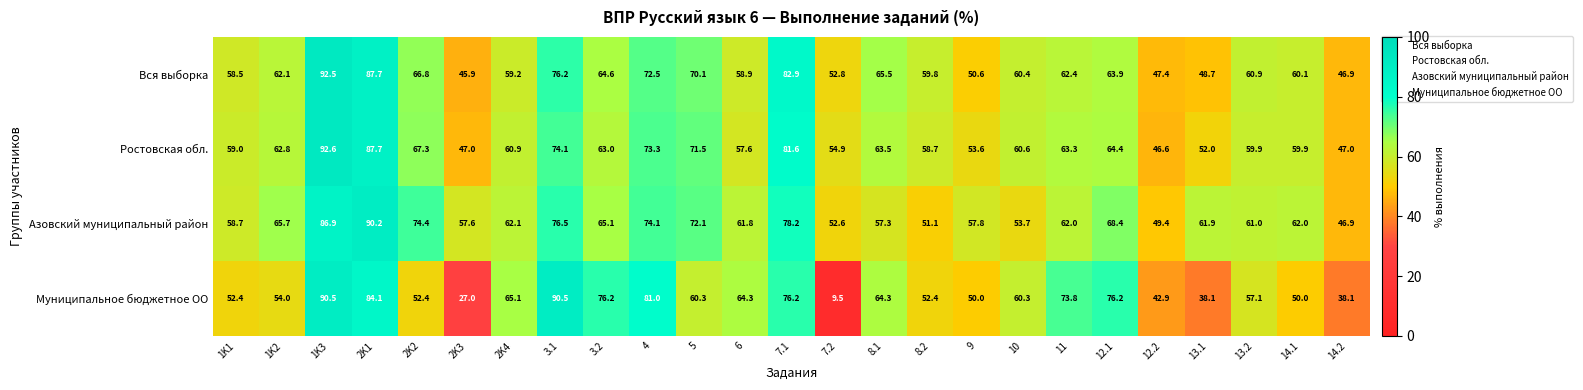

Which label corresponds to the largest value in the chart?

1K3